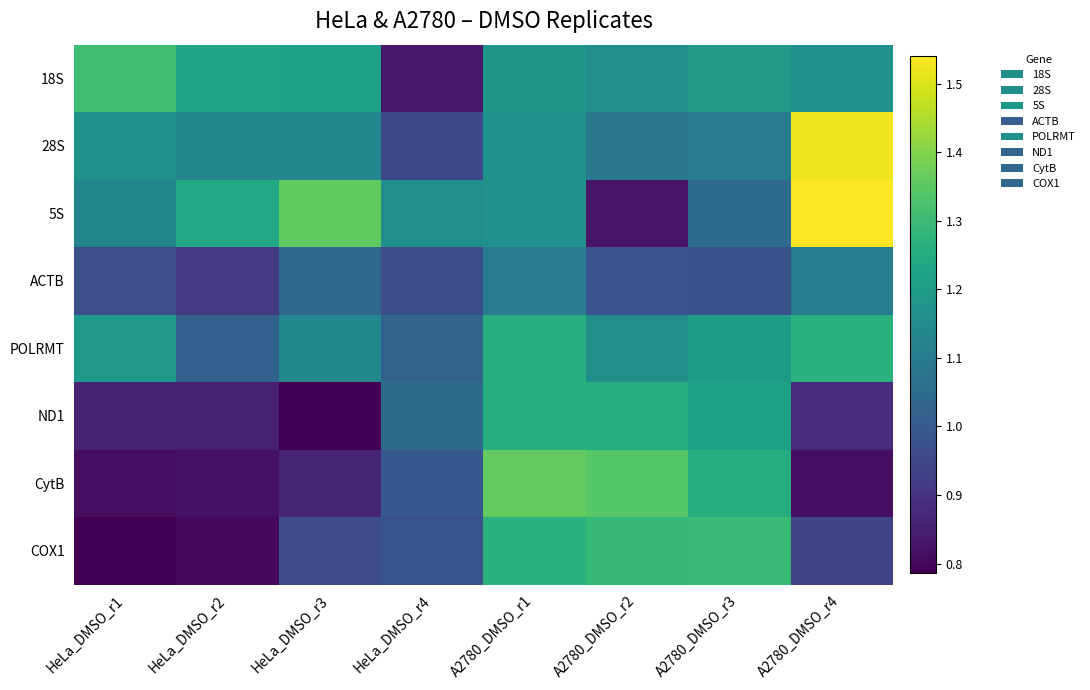

Rank the series at HeLa_DMSO_r1 from highest to lowest value.

18S, POLRMT, 28S, 5S, ACTB, ND1, CytB, COX1